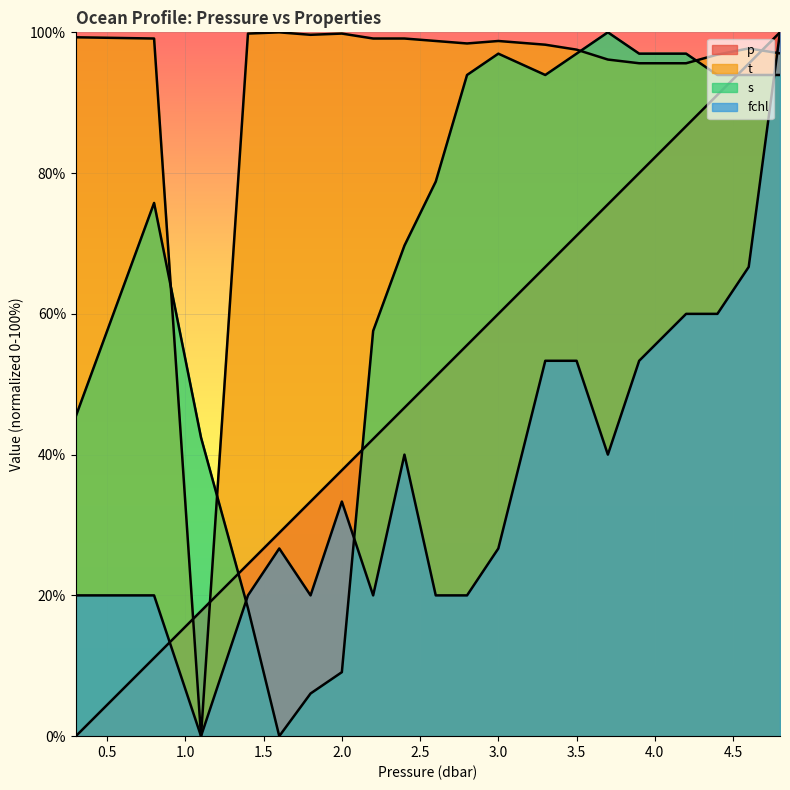

How many lines are shown in the chart?

4